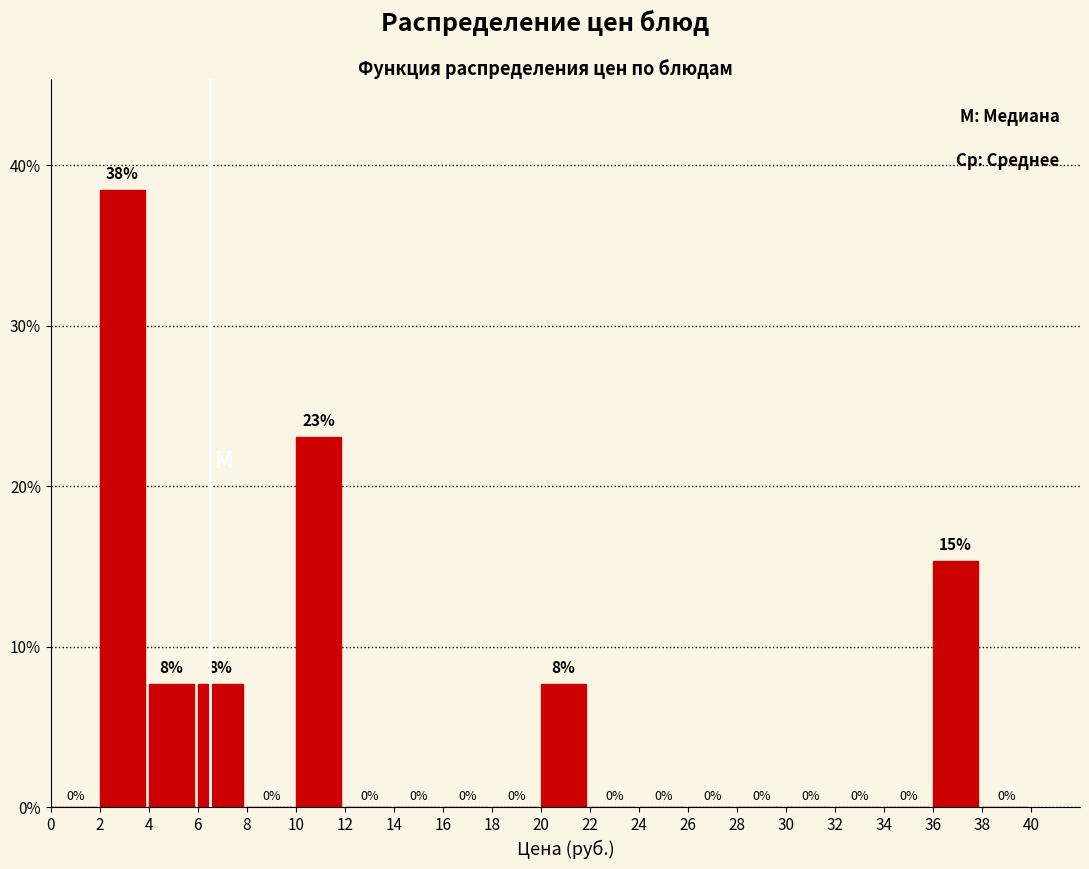

Over which range of the x-axis is the bar tallest?

2 to 4